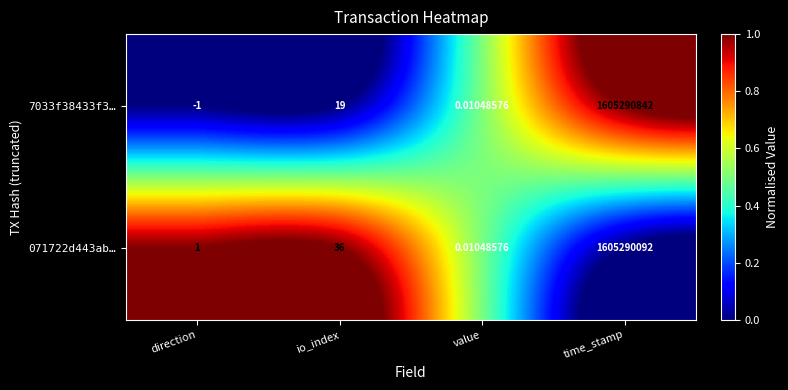

At which label does 7033f38433f3… reach its peak?

time_stamp